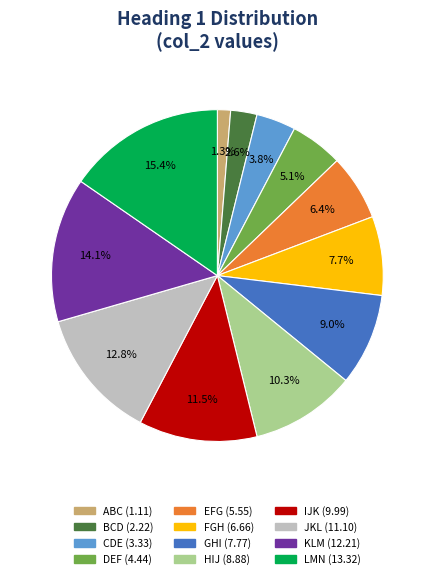

Which has a higher value, DEF or FGH?

FGH